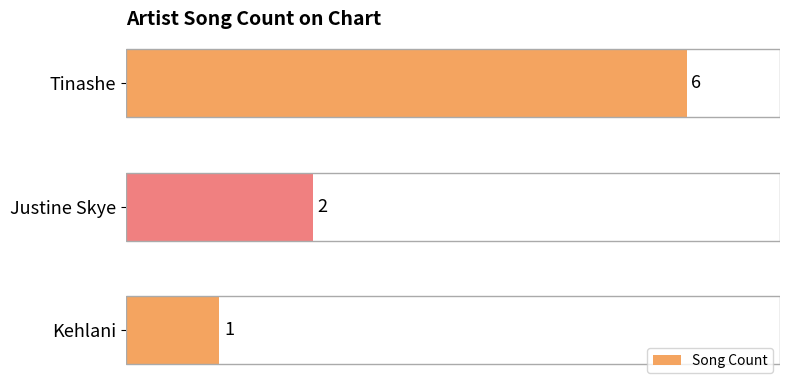

What is the label of the 1st bar from the top?

Tinashe